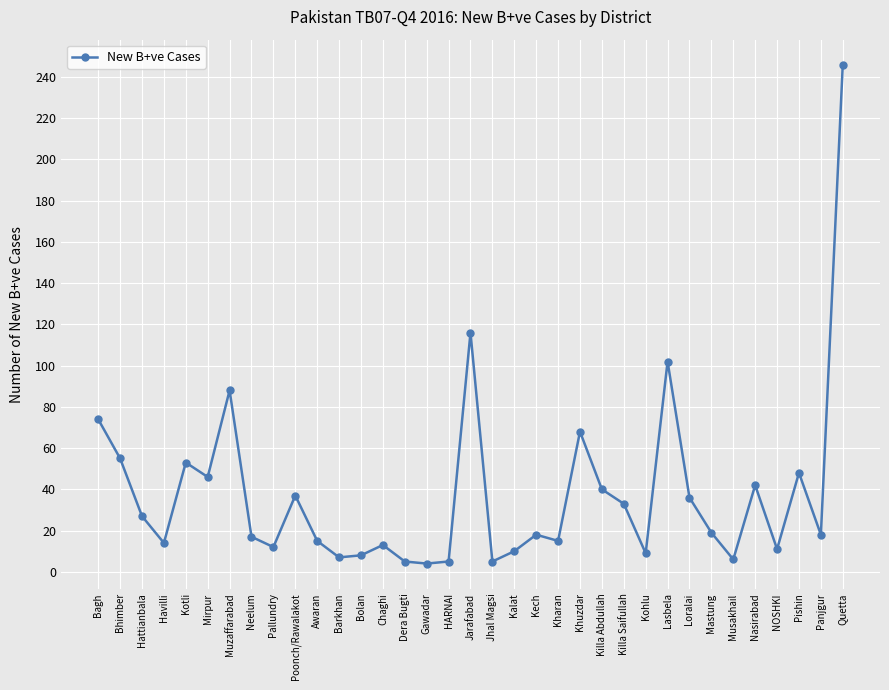

What is the value of the 31st point from the left?

42